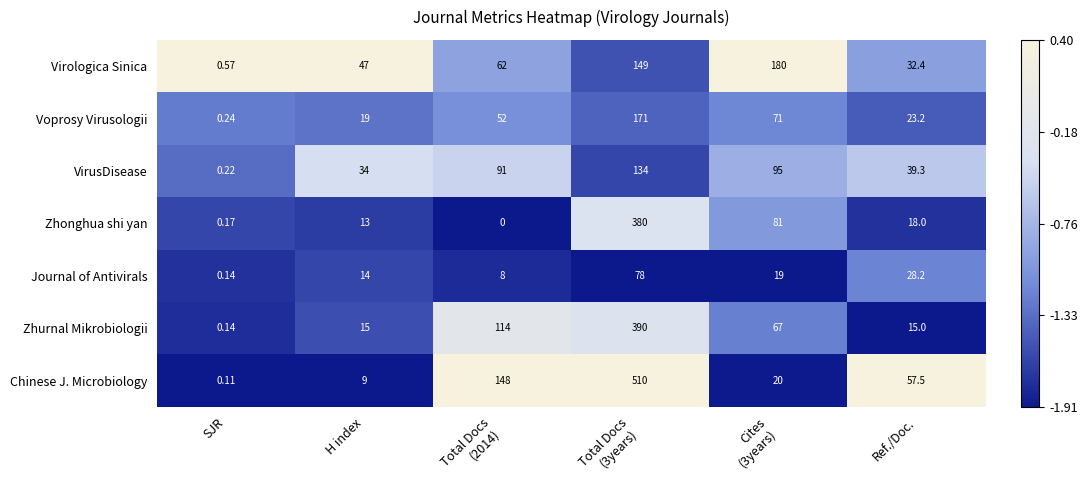

List the series in order of their peak value, highest first.

Chinese J. Microbiology, Zhurnal Mikrobiologii, Zhonghua shi yan, Virologica Sinica, Voprosy Virusologii, VirusDisease, Journal of Antivirals